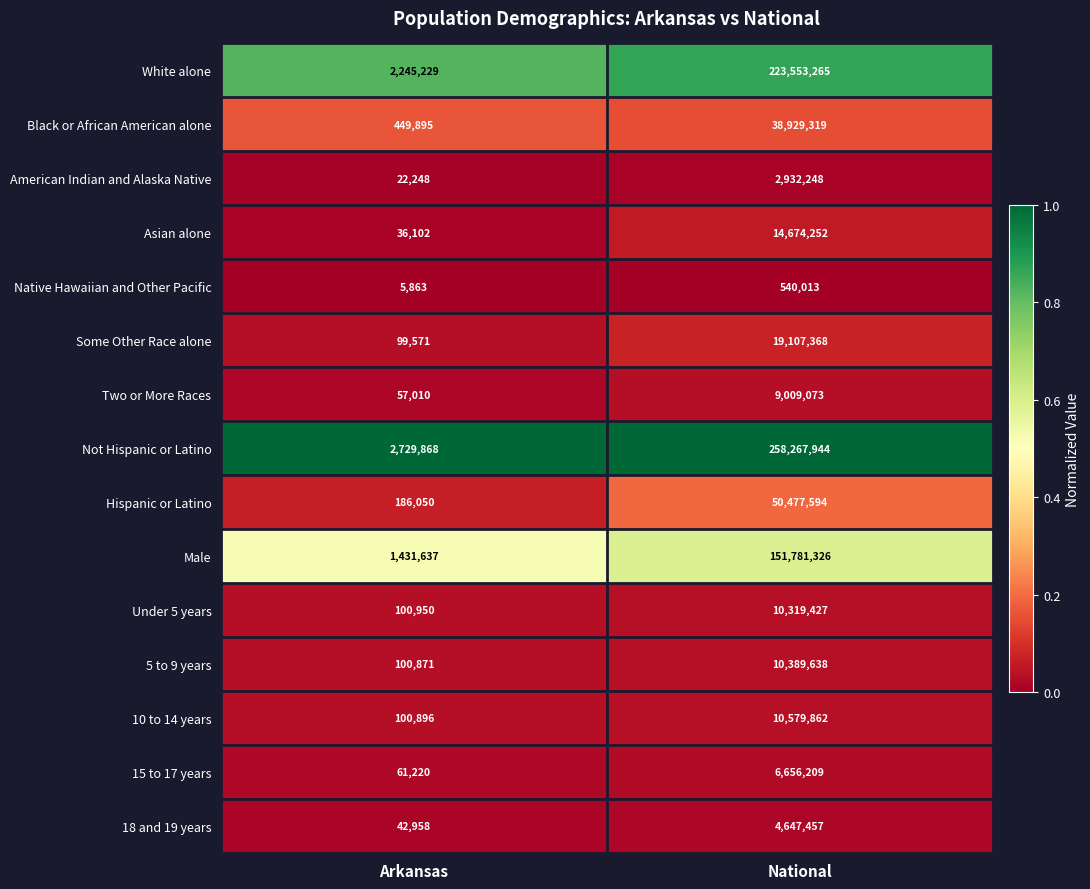

At Arkansas, list the series in order from smallest to largest.

Native Hawaiian and Other Pacific, American Indian and Alaska Native, Asian alone, 18 and 19 years, Two or More Races, 15 to 17 years, Some Other Race alone, 5 to 9 years, 10 to 14 years, Under 5 years, Hispanic or Latino, Black or African American alone, Male, White alone, Not Hispanic or Latino